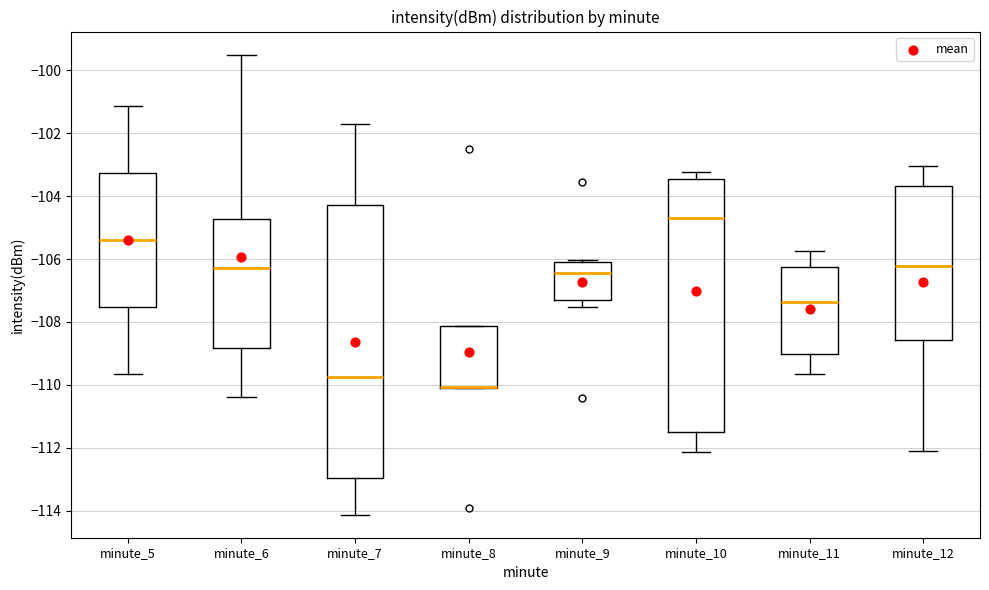

Reading left to right, read every box against the y-axis: the position of its median line, the range the box covers, and the ends of its whiskers. The values are not printed on the chart, so give them approximately, as read against the axis.

minute_5: median -105.4, box -107.6 to -103.2, whiskers -109.6 to -101.2
minute_6: median -106.2, box -108.8 to -104.8, whiskers -110.4 to -99.4
minute_7: median -109.8, box -113.0 to -104.2, whiskers -114.2 to -101.8
minute_8: median -110.0 (drawn on the box's lower edge), box -110.2 to -108.2, whiskers -110.2 to -108.2
minute_9: median -106.4, box -107.2 to -106.2, whiskers -107.6 to -106.0
minute_10: median -104.6, box -111.4 to -103.4, whiskers -112.2 to -103.2
minute_11: median -107.4, box -109.0 to -106.2, whiskers -109.6 to -105.8
minute_12: median -106.2, box -108.6 to -103.6, whiskers -112.2 to -103.0